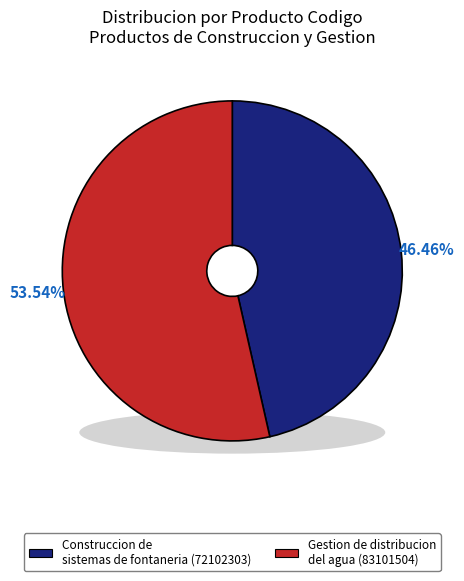

True or false: Gestion de distribucion del agua accounts for 61% of the total.

False